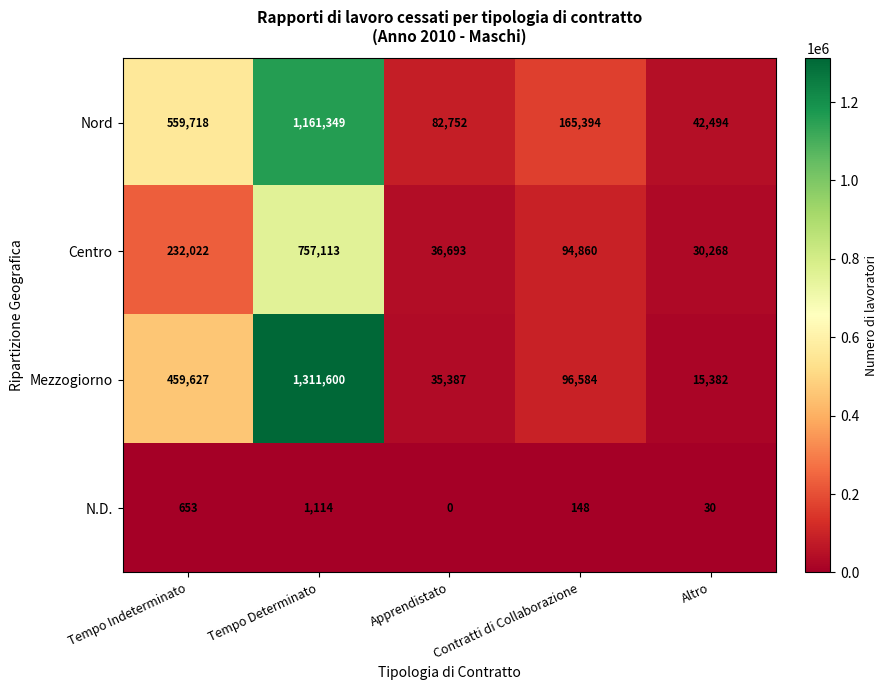

What is the maximum value shown in the chart?

1311600